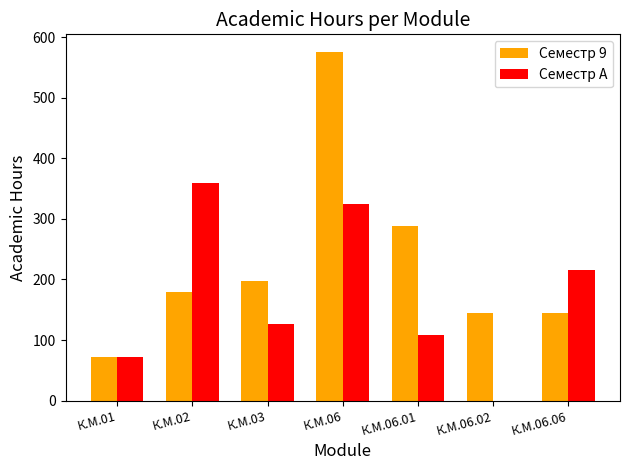

Is the value of Семестр 9 at К.М.06.02 greater than the value of Семестр A at К.М.06.02?

Yes